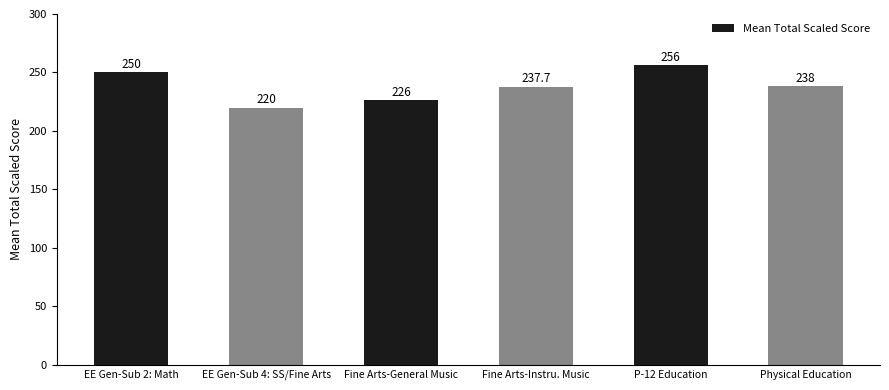

The chart shows a value of 103.1 at EE Gen-Sub 2: Math. True or false?

False